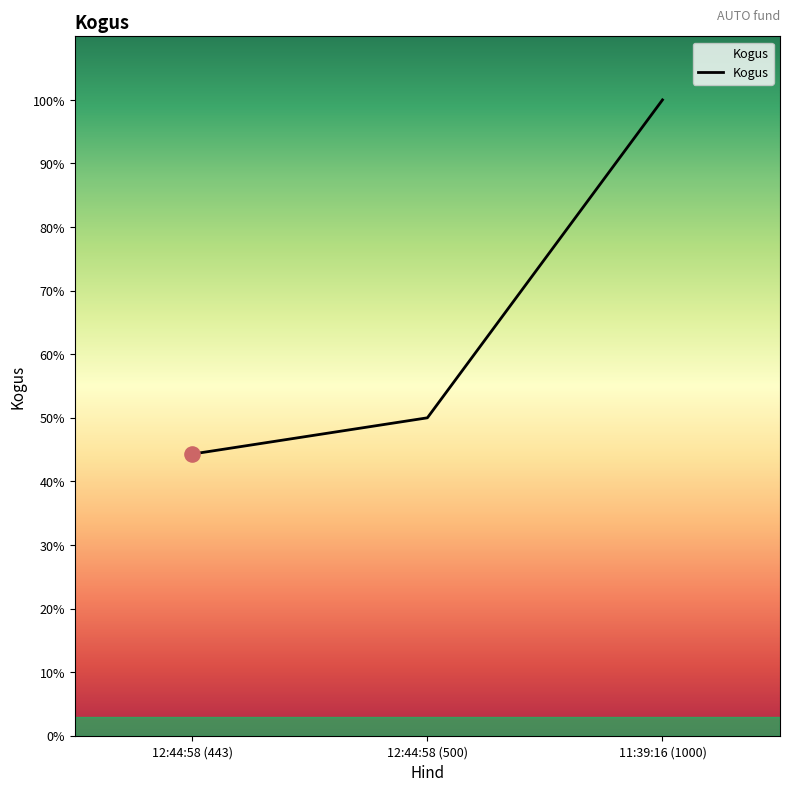

Approximately how many times larger is the value at 12:44:58 (443) compared to 12:44:58 (500)?

0.9